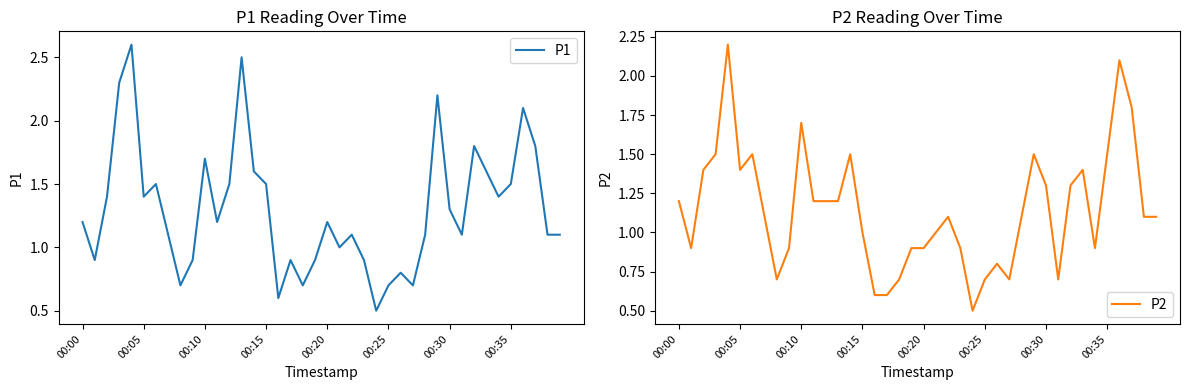

At which label is P1 closest to 1?

21